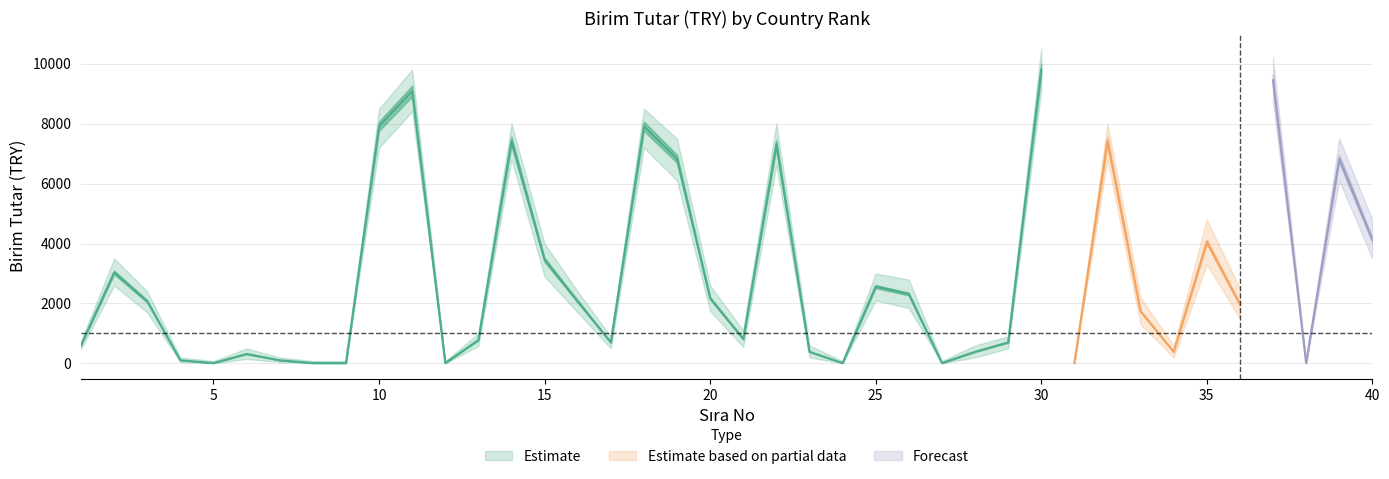

What is the value of the Estimate point at the 38th from the left?

14